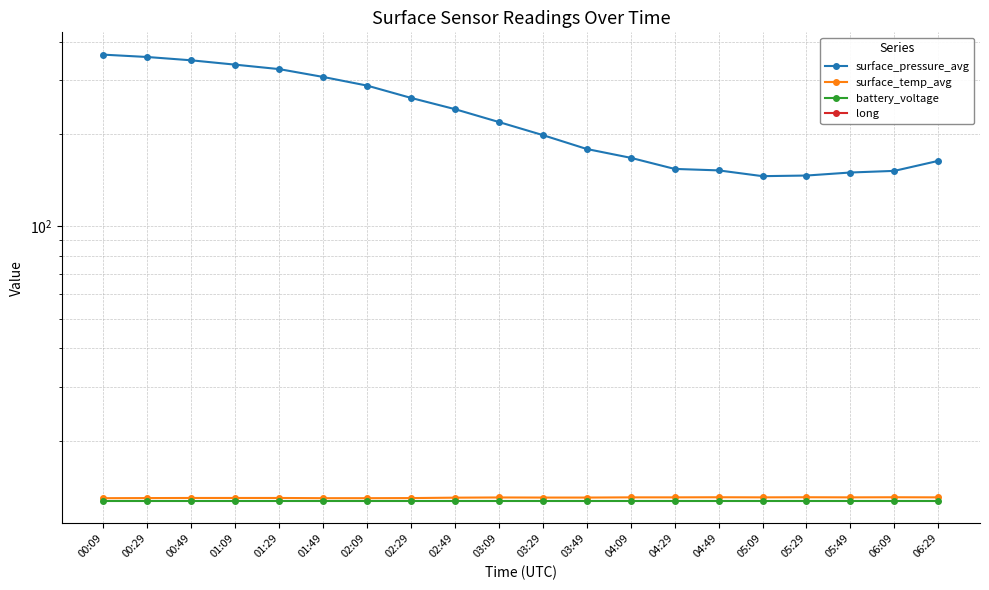

Reading left to right, extract all data points from this chart.

surface_pressure_avg: 362.6	356.2	347.5	336.3	325.3	306.7	287.4	262.1	240.9	218.7	198.2	178.6	167.2	153.8	152.1	145.7	146.4	149.7	151.6	163.4
surface_temp_avg: 13.0	13.0	13.0	13.0	13.0	13.0	13.0	13.0	13.1	13.1	13.1	13.1	13.1	13.1	13.1	13.1	13.1	13.1	13.1	13.1
battery_voltage: 12.7	12.7	12.7	12.7	12.7	12.7	12.7	12.7	12.7	12.7	12.7	12.7	12.7	12.7	12.7	12.7	12.7	12.7	12.7	12.7
long: -54.1	-54.1	-54.1	-54.1	-54.1	-54.1	-54.1	-54.1	-54.1	-54.1	-54.1	-54.1	-54.1	-54.1	-54.1	-54.1	-54.1	-54.1	-54.1	-54.1